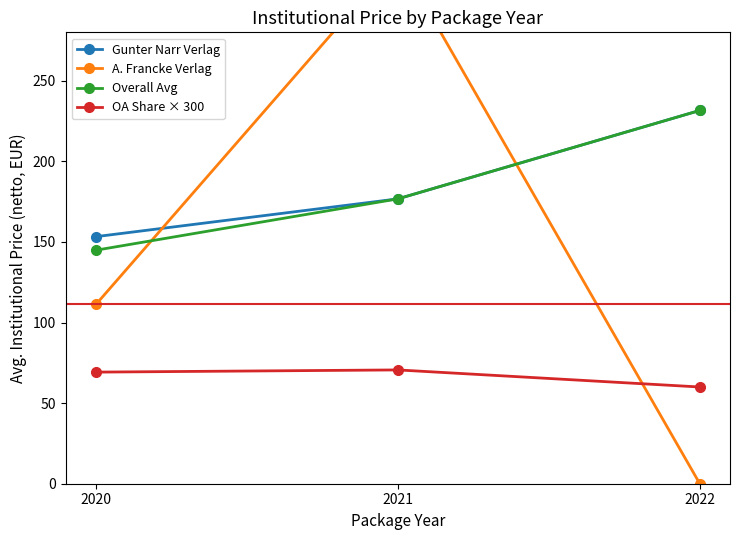

Rank the series by their maximum value, from highest to lowest.

A. Francke Verlag, Gunter Narr Verlag, Overall Avg, OA Share × 300